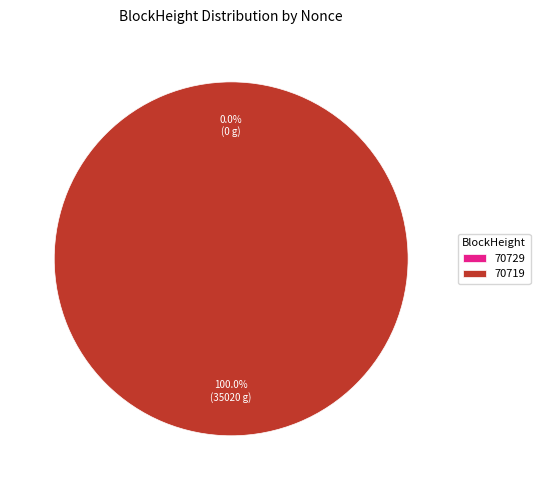

Rank the categories by value from lowest to highest.

70729, 70719